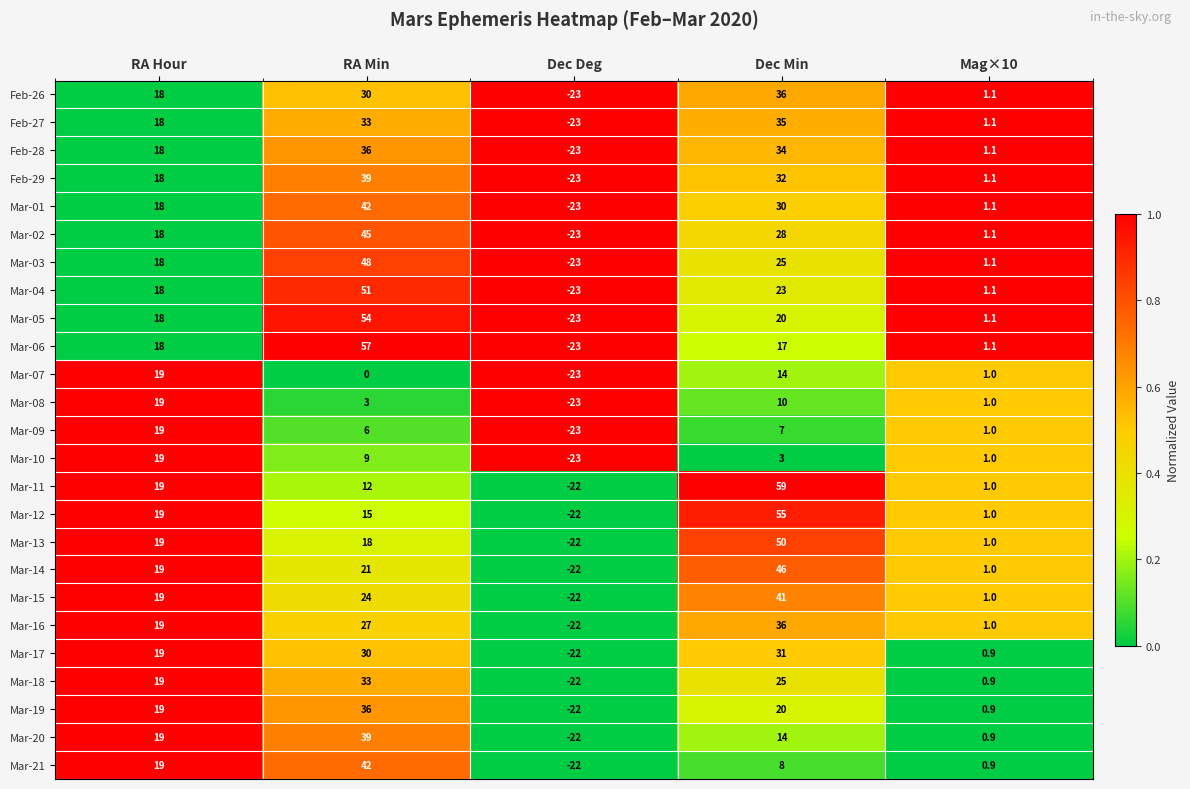

The Feb-26 series shows 18.0 at RA Hour. True or false?

True